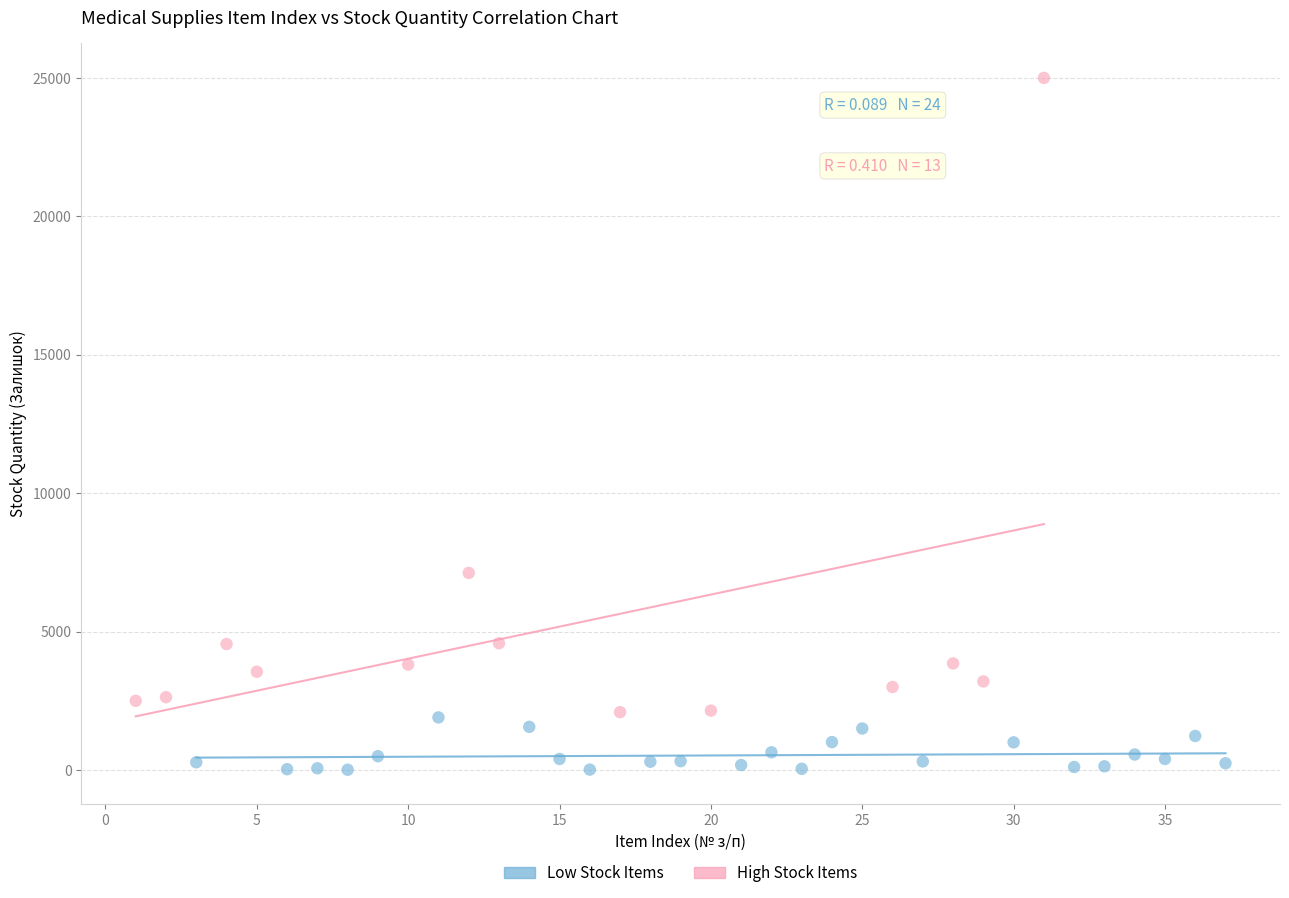

Which series contains the lowest Y value?

Low Stock Items